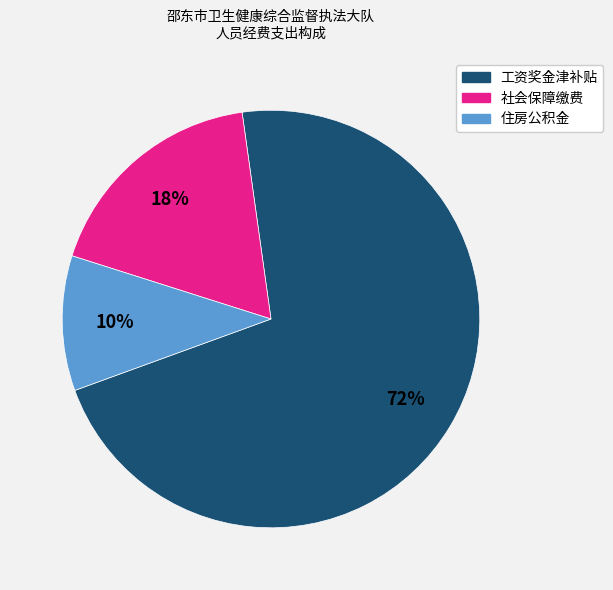

Count the number of slices in the pie.

3